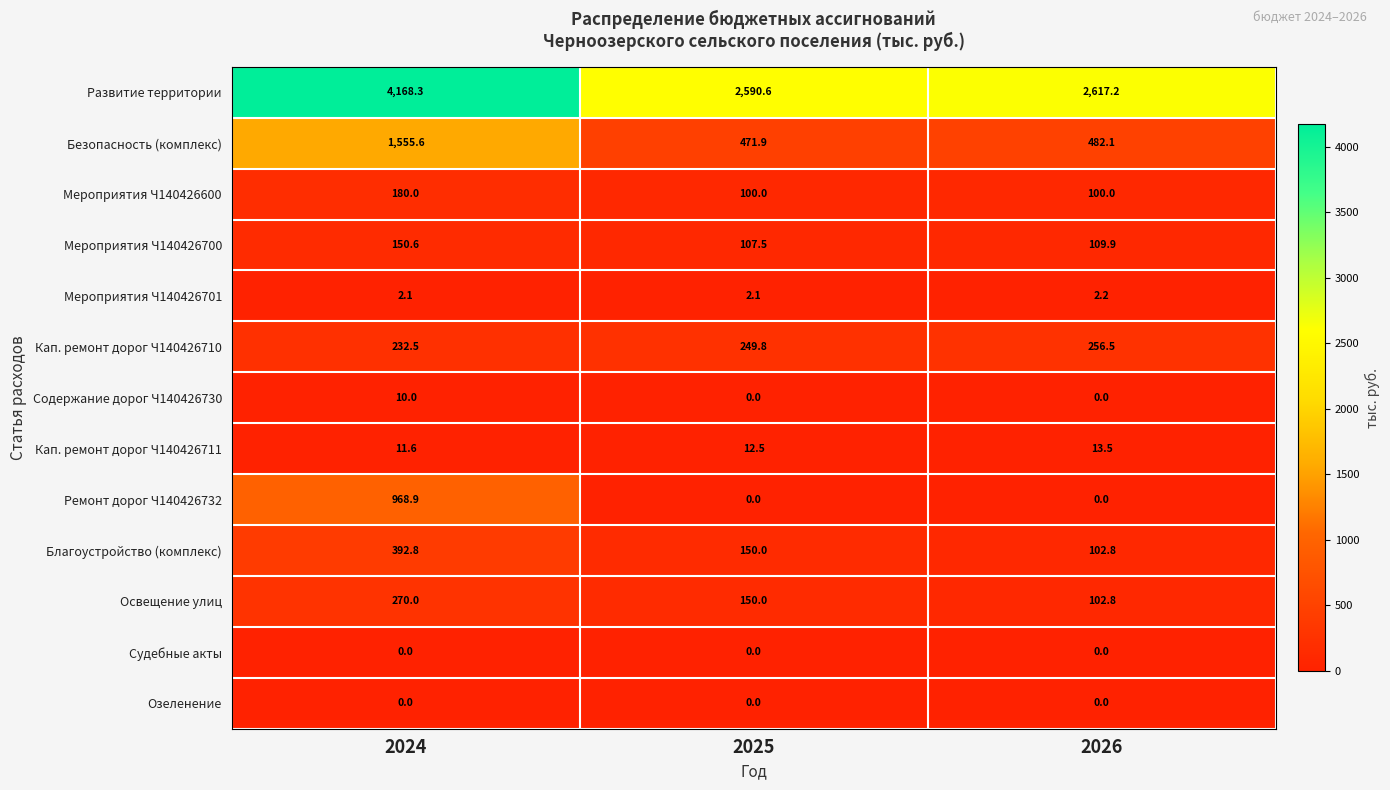

Between 2024 and 2026, which series saw the biggest shift?

Развитие территории